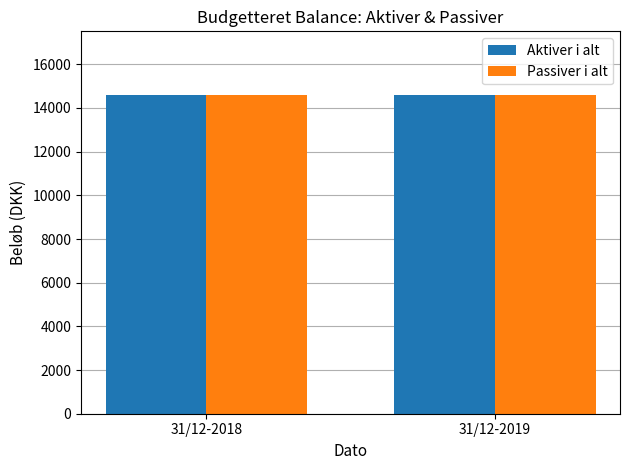

What is the value of the Passiver i alt bar at the 2nd from the left?

14585.7